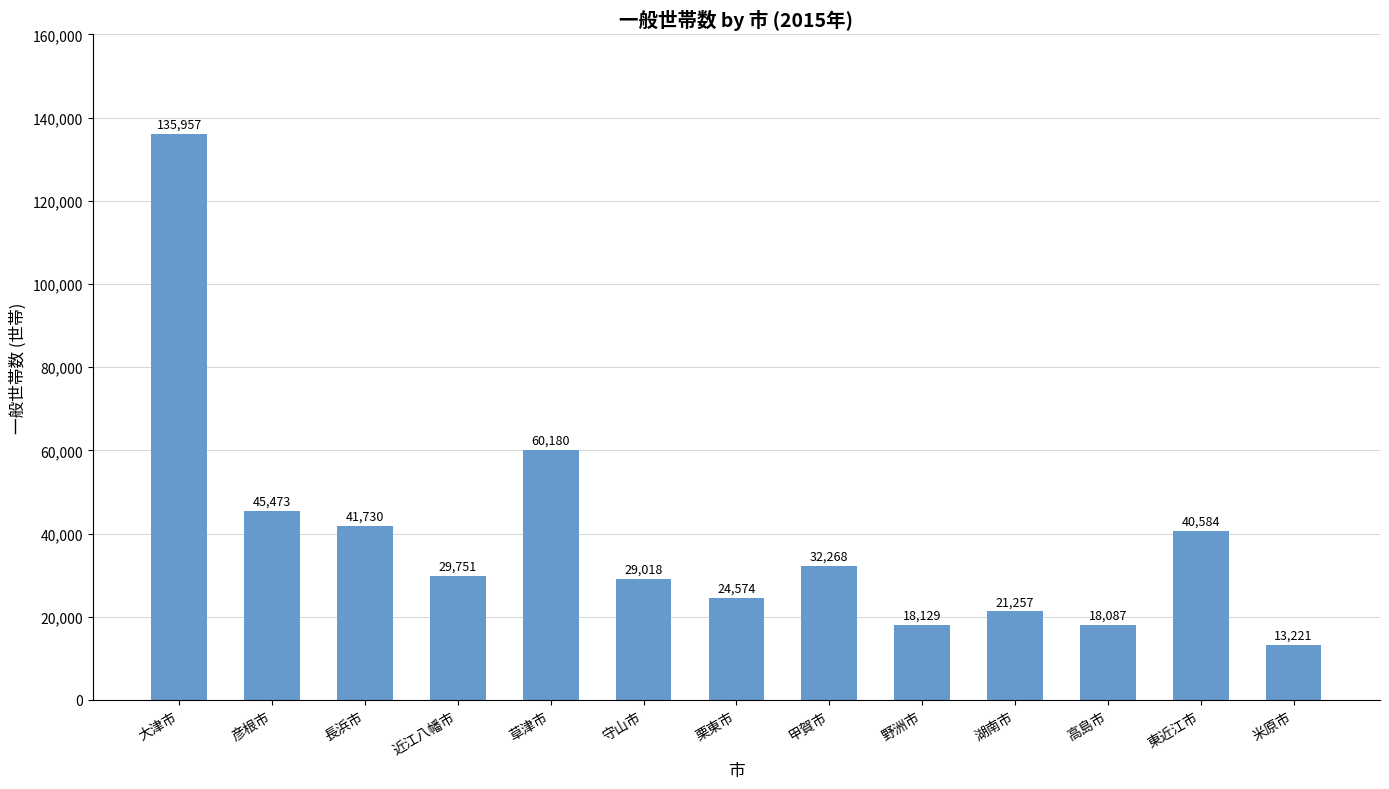

What is the label of the 10th bar from the right?

近江八幡市